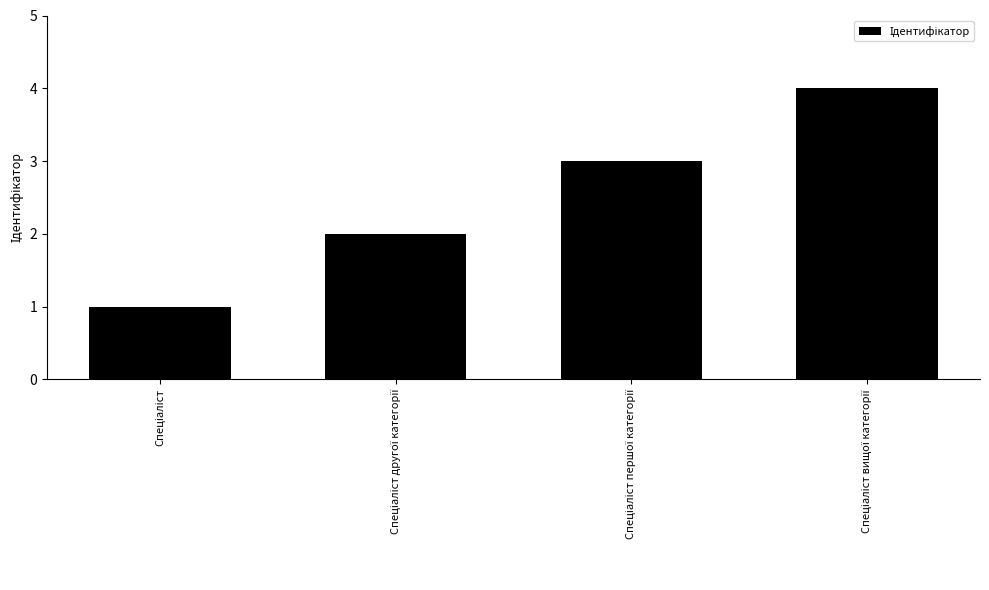

What is the sum of all values?

10